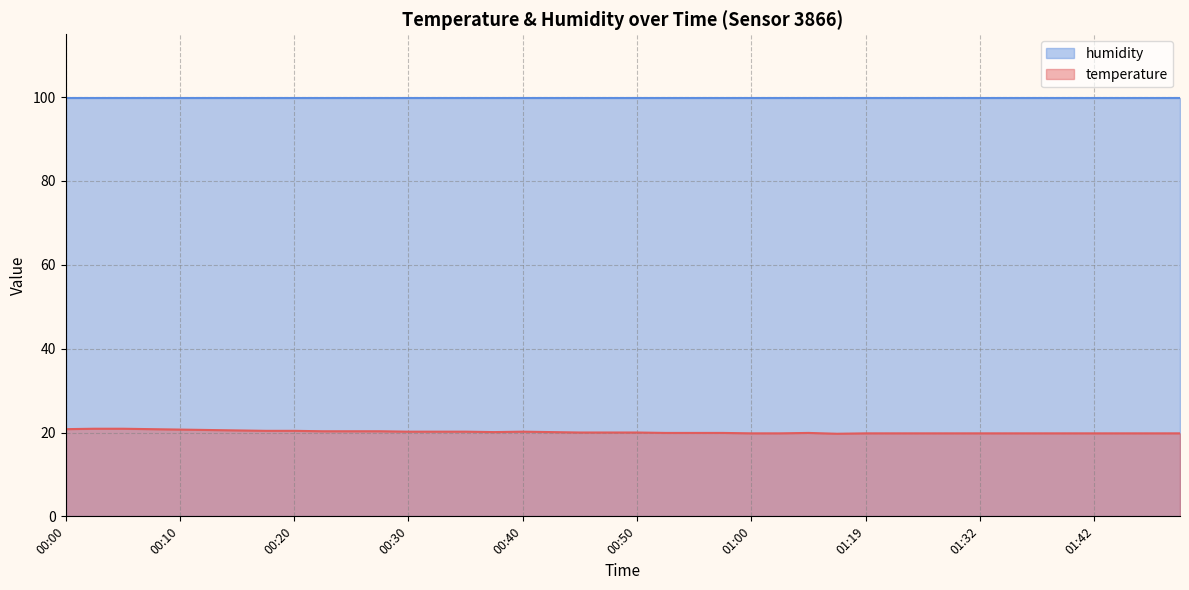

What is the change in value from 00:02 to 01:47?

-1.1